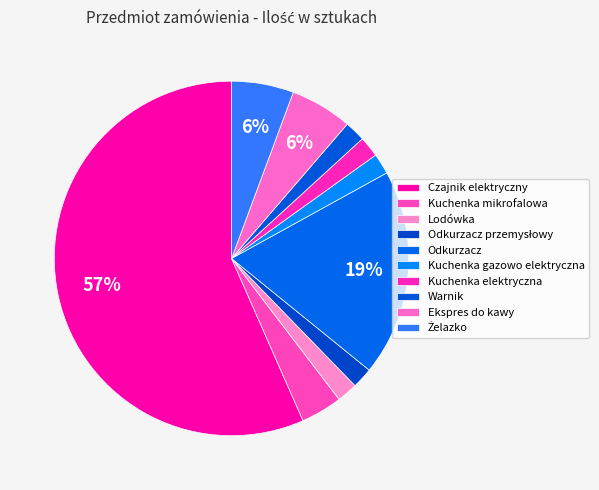

To the nearest percent, what is the combined percentage of Odkurzacz and Kuchenka elektryczna?

21%